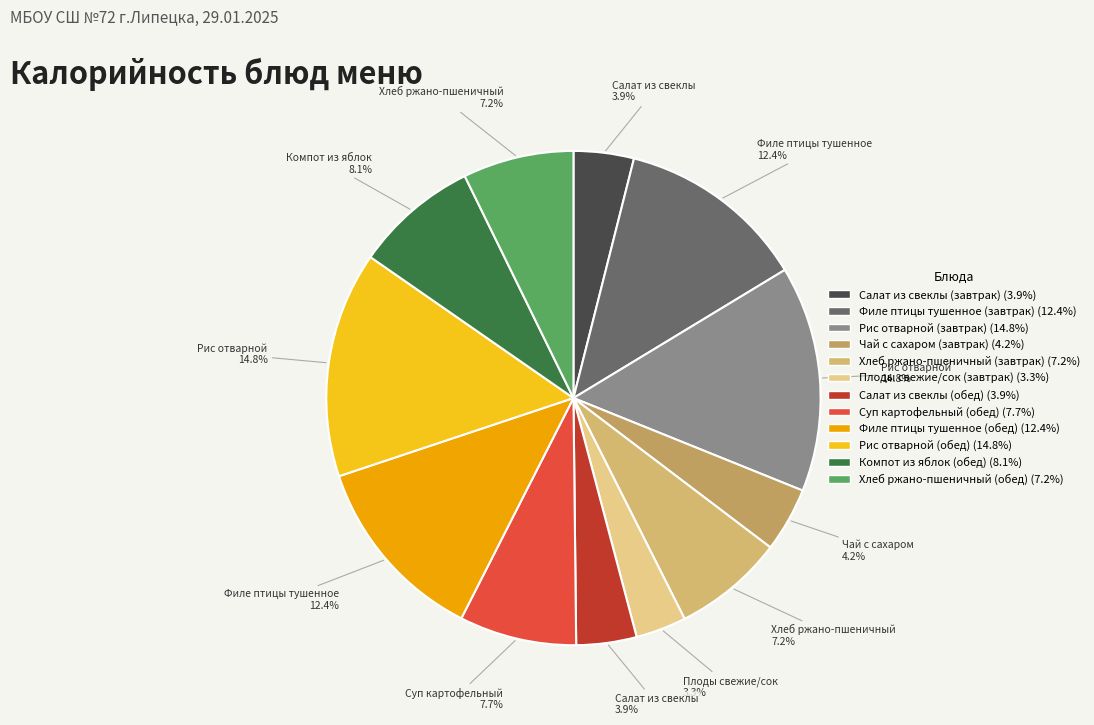

To the nearest percent, what is the combined percentage of Филе птицы тушенное (завтрак) and Рис отварной (обед)?

27%